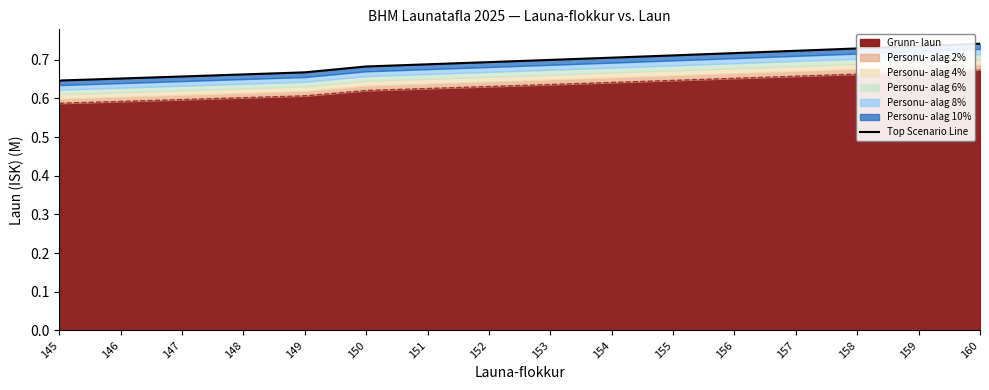

Rank the categories by value from highest to lowest.

160, 159, 158, 157, 156, 155, 154, 153, 152, 151, 150, 149, 148, 147, 146, 145